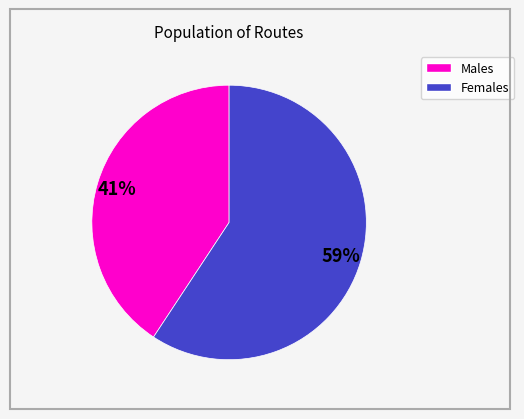

Is there a majority slice in this chart?

Yes